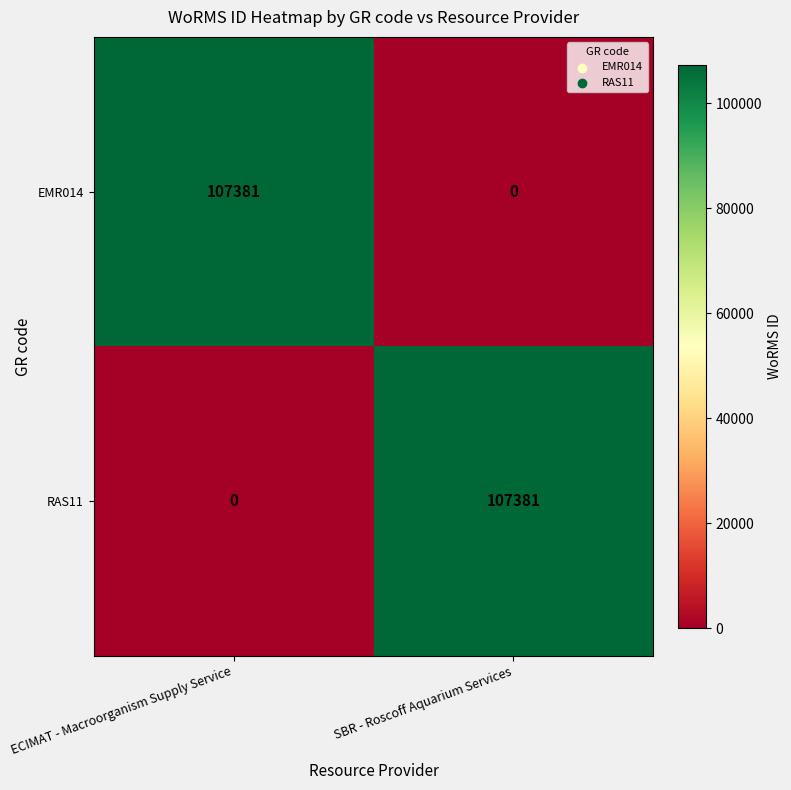

True or false: EMR014 has a value of 57166 at SBR - Roscoff Aquarium Services.

False